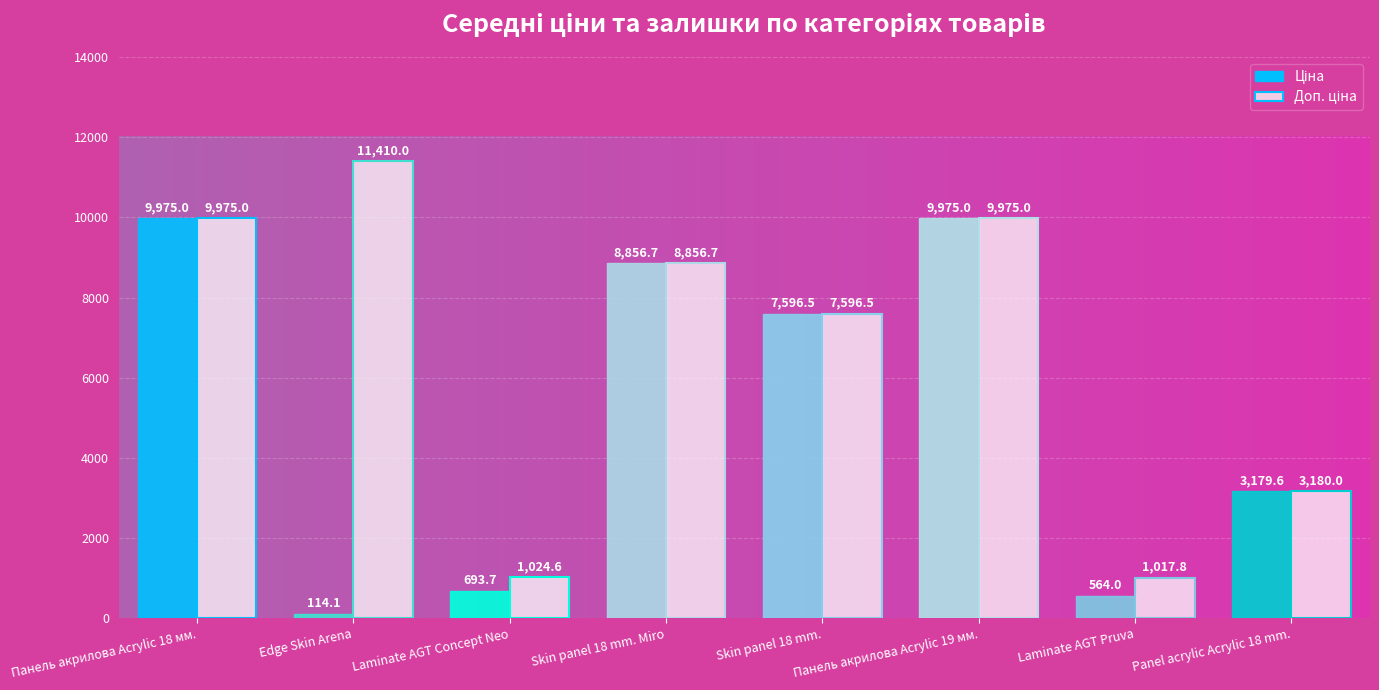

What is the spread (max minus min) of values at Edge Skin Arena?

11295.9